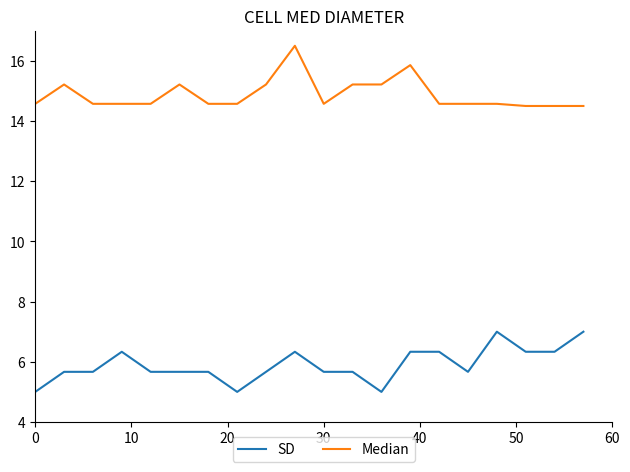

What is the maximum value for SD?

7.0